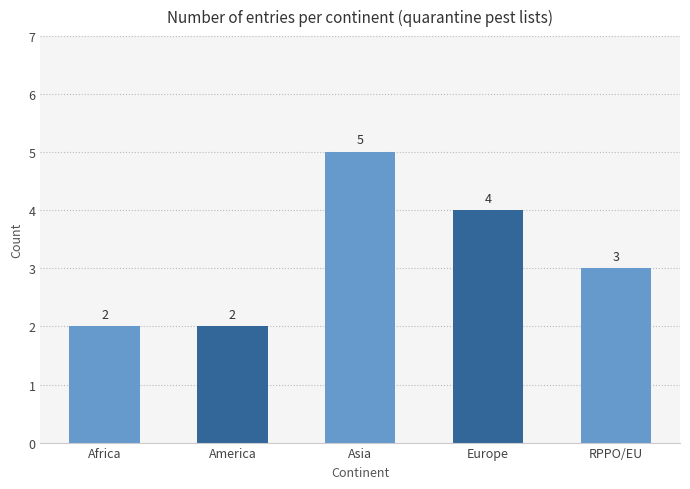

Count the values in the range 2 to 4.

4